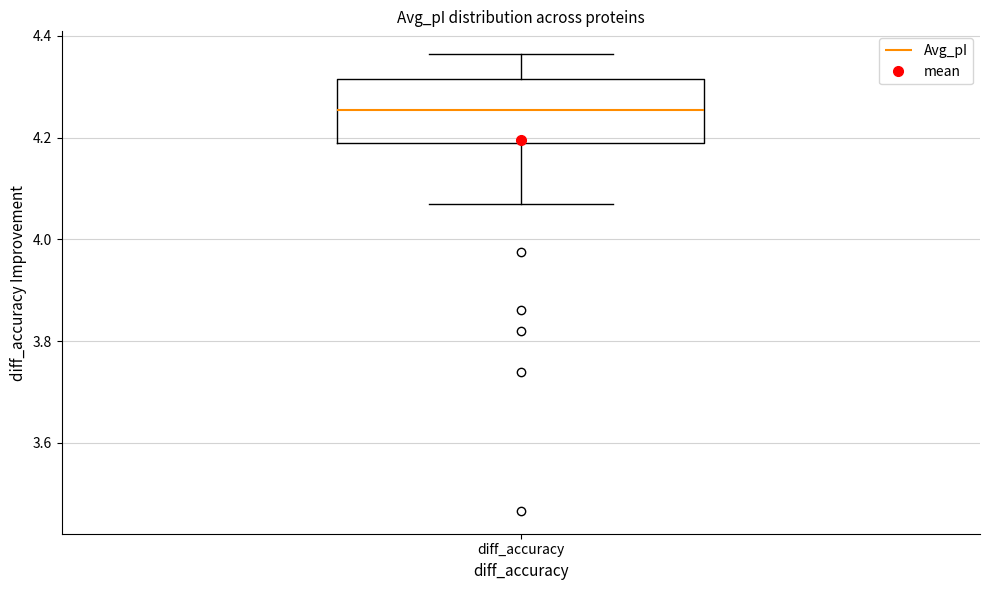

Where does the upper whisker of the box for diff_accuracy end on the y-axis? The values are not printed on the chart, so give them approximately, as read against the axis.

4.36